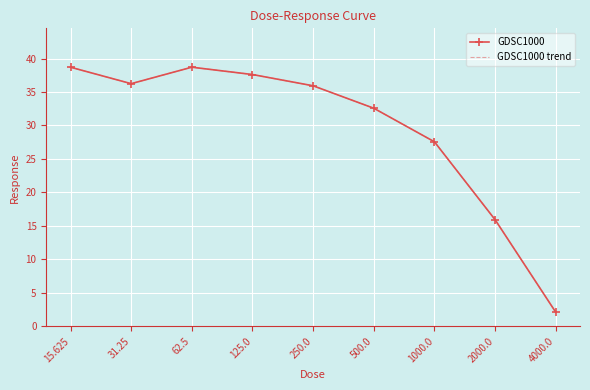

What is the difference between the maximum and minimum values in the GDSC1000 series?

36.6